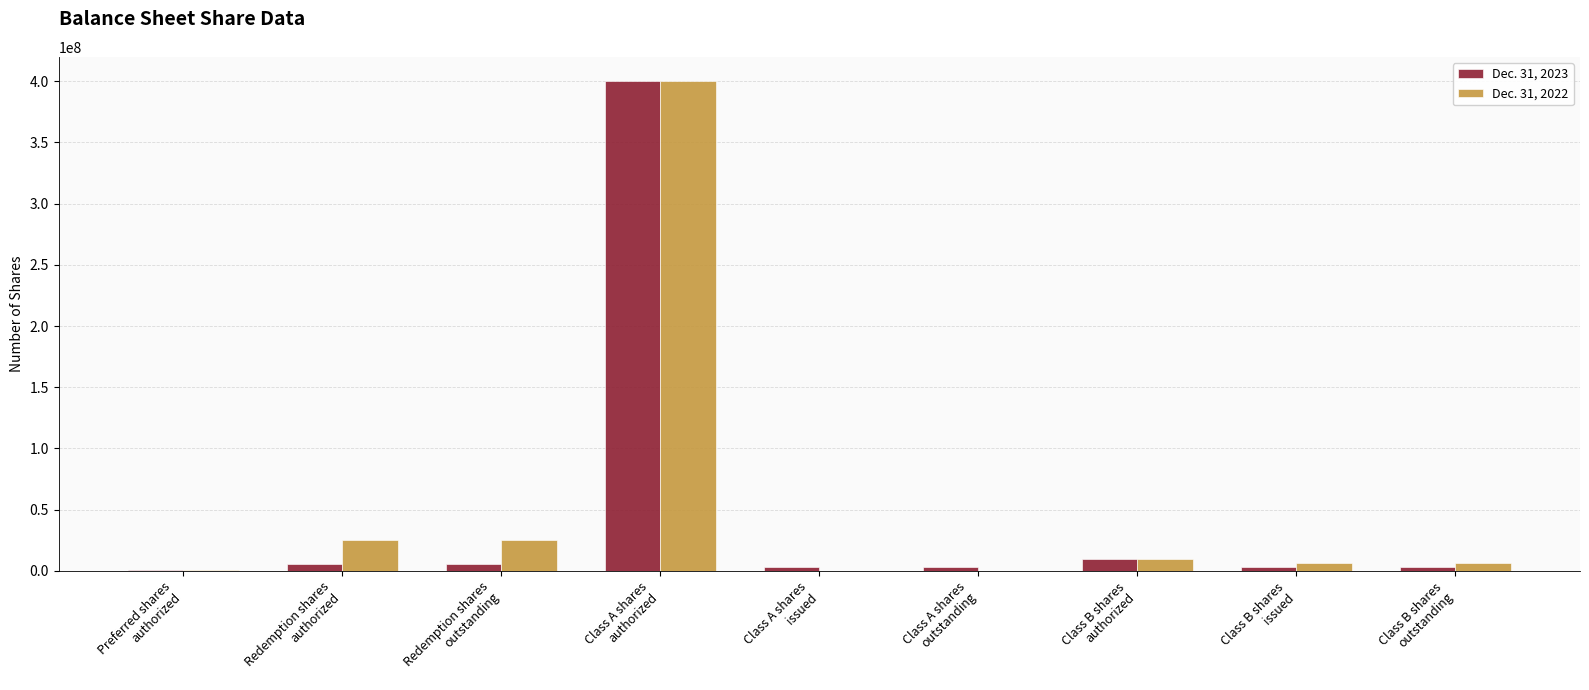

What is the maximum value shown in the chart?

400000000